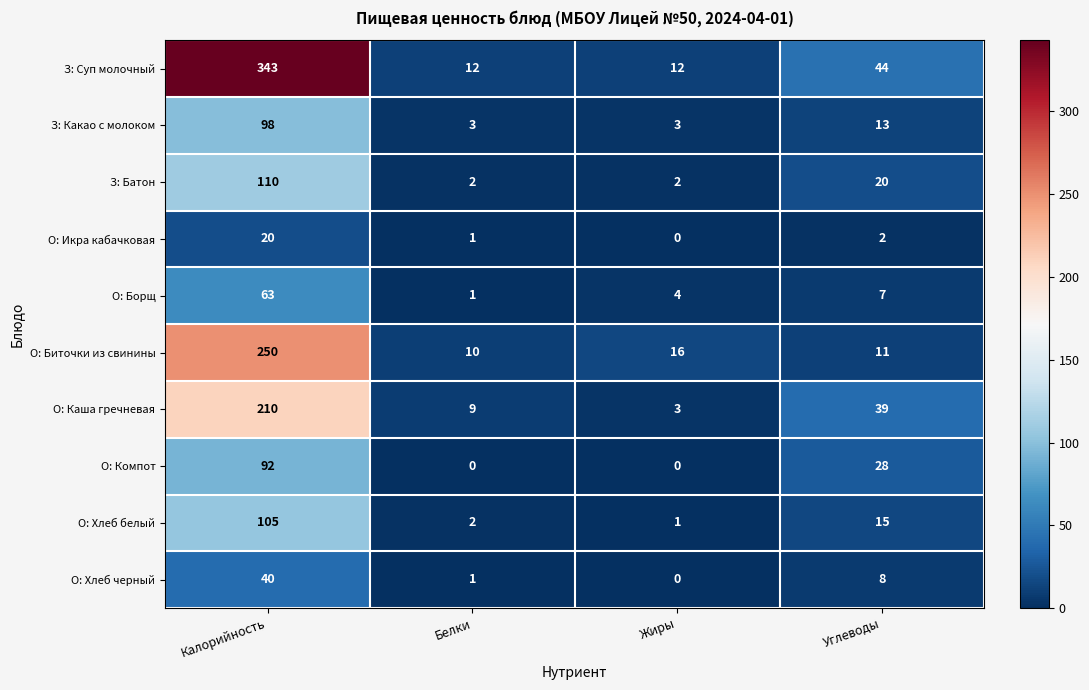

True or false: З: Суп молочный has a value of 12 at Жиры.

True